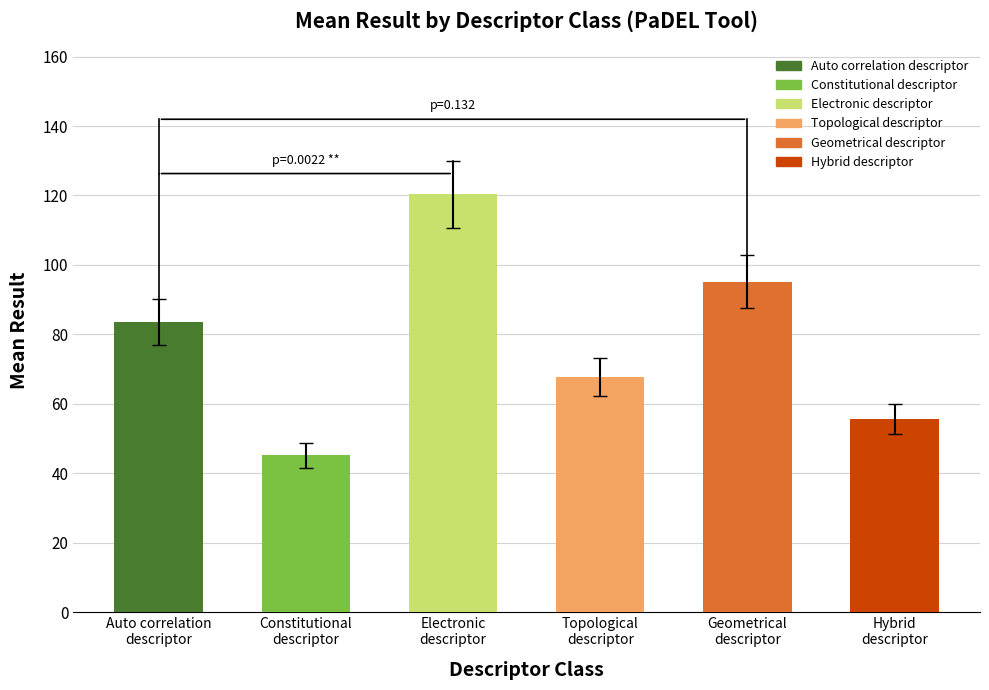

Which has a higher value, Hybrid
descriptor or Electronic
descriptor?

Electronic
descriptor